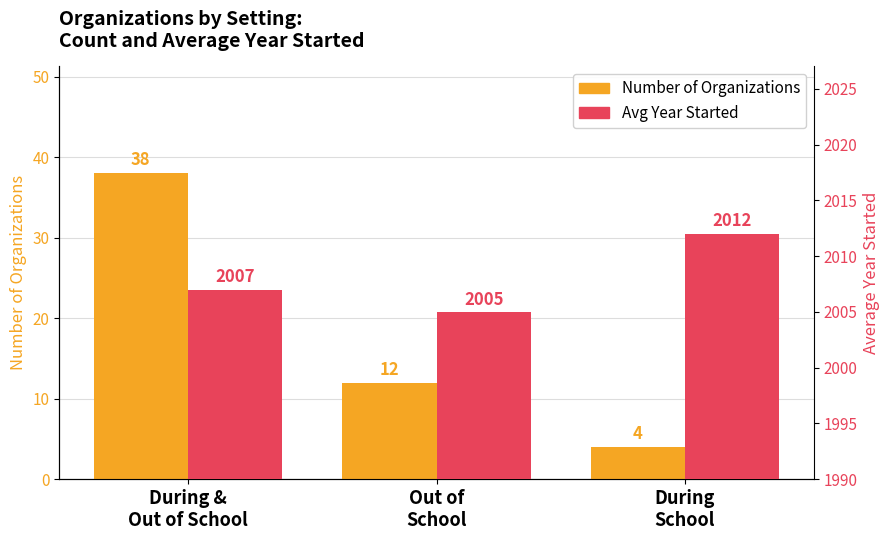

What are all the series names shown in the legend?

Number of Organizations, Avg Year Started